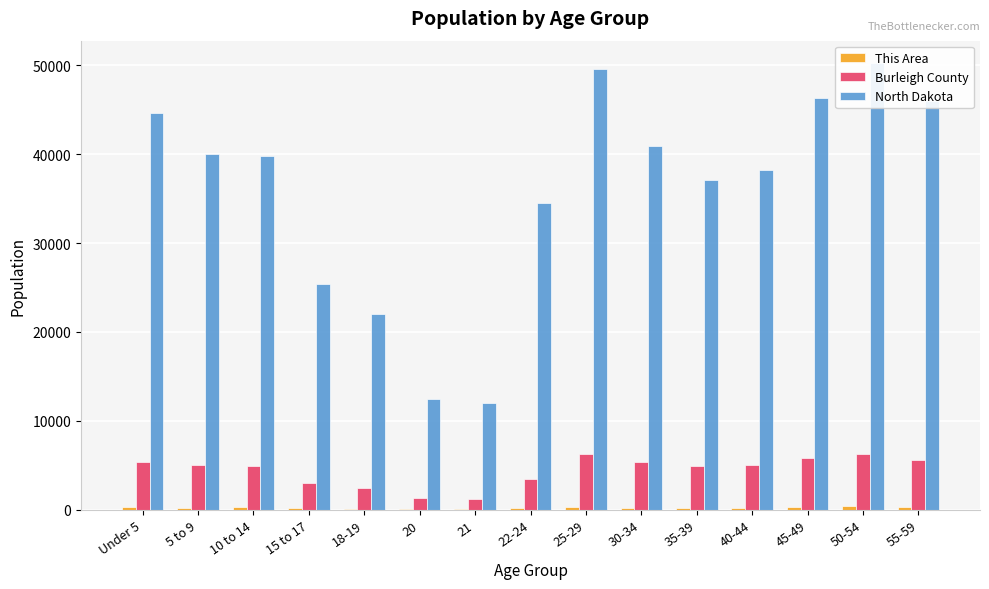

Is it true that Burleigh County equals 9454 at 30-34?

False